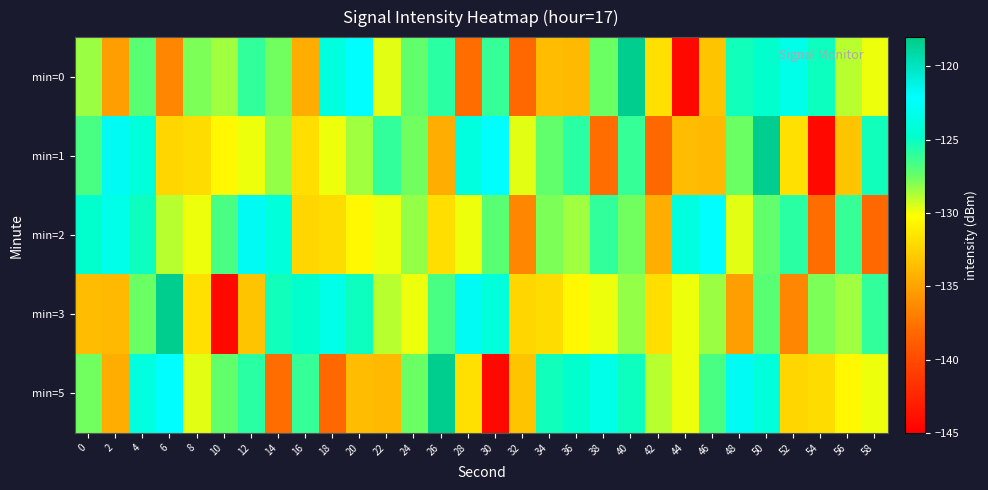

At which category is the sum across all series the highest?

50